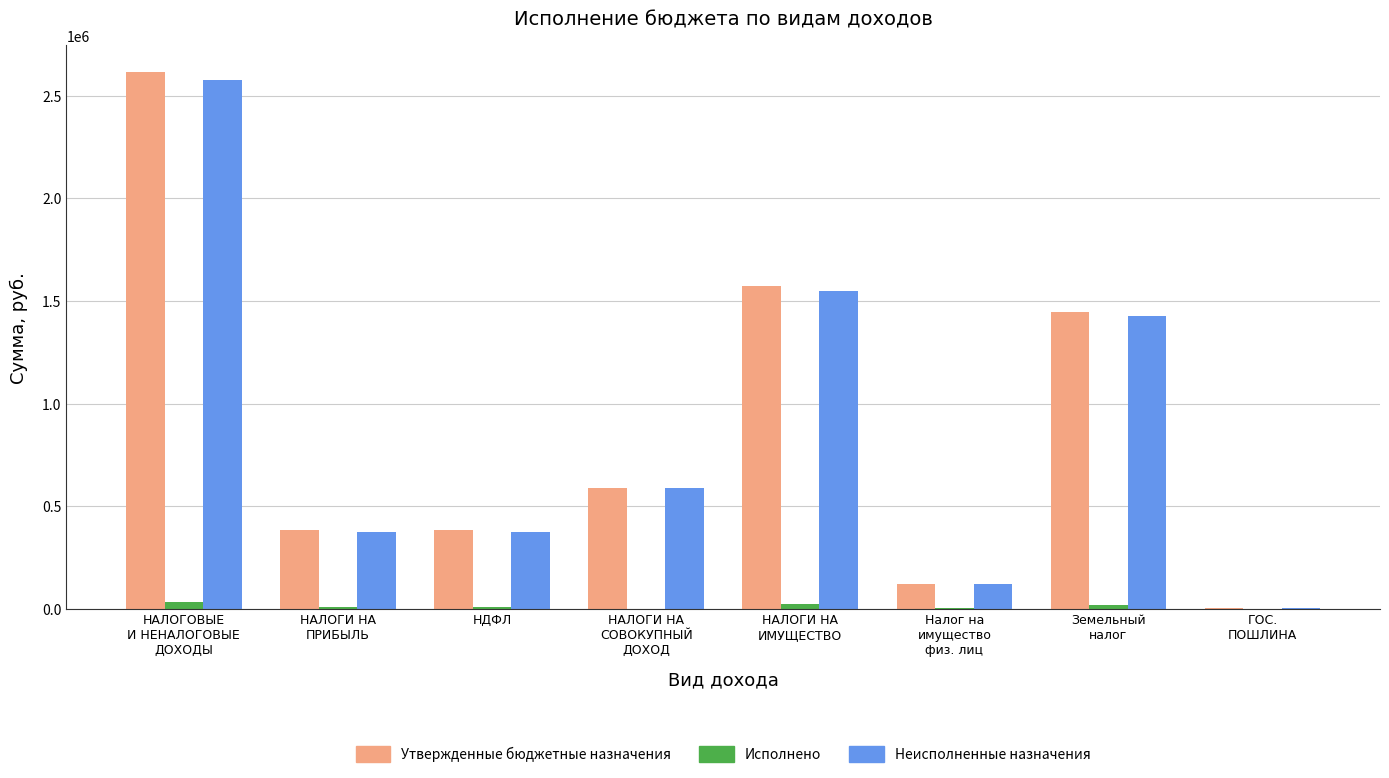

What is the sum of the Неисполненные назначения values at Налог на
имущество
физ. лиц and НАЛОГИ НА
ПРИБЫЛЬ?

494901.5